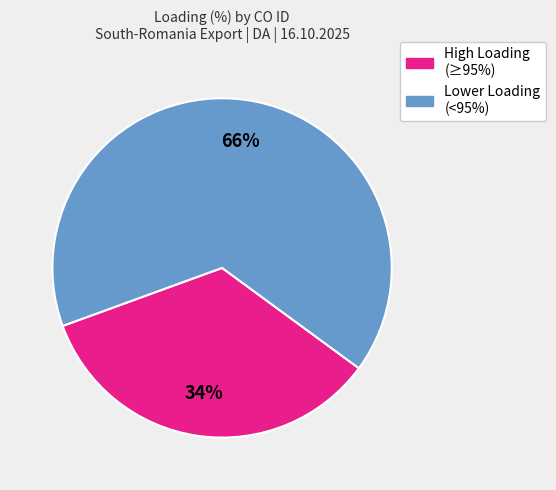

Is there any slice that represents more than half of the pie?

Yes